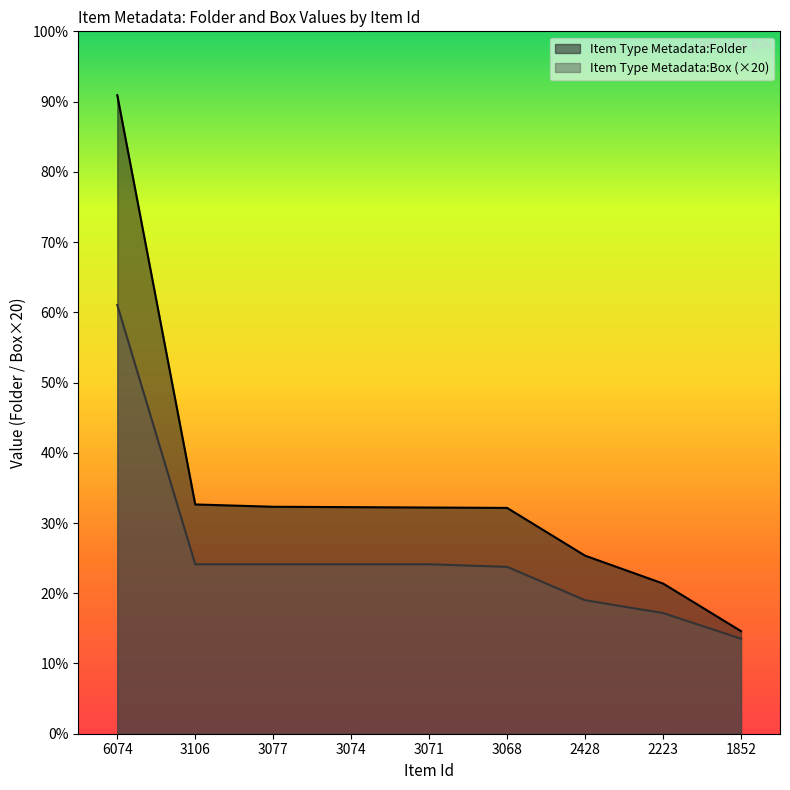

Where does the Item Type Metadata:Folder series first go above 1762?

6074